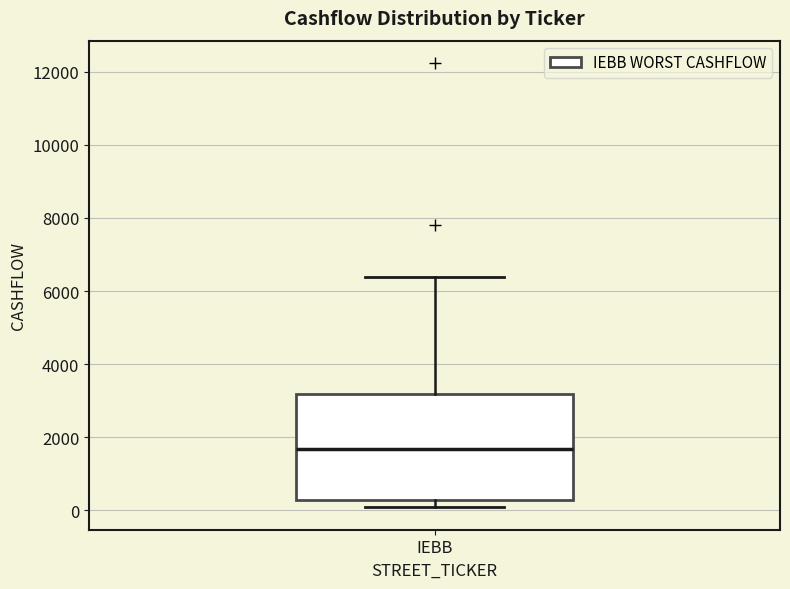

Transcribe this box plot: give where the median line is, the range the box spans, and where the two whiskers end, as read against the y-axis. The values are not printed on the chart, so give them approximately, as read against the axis.

median 1600, box 200 to 3200, whiskers 0 to 6400